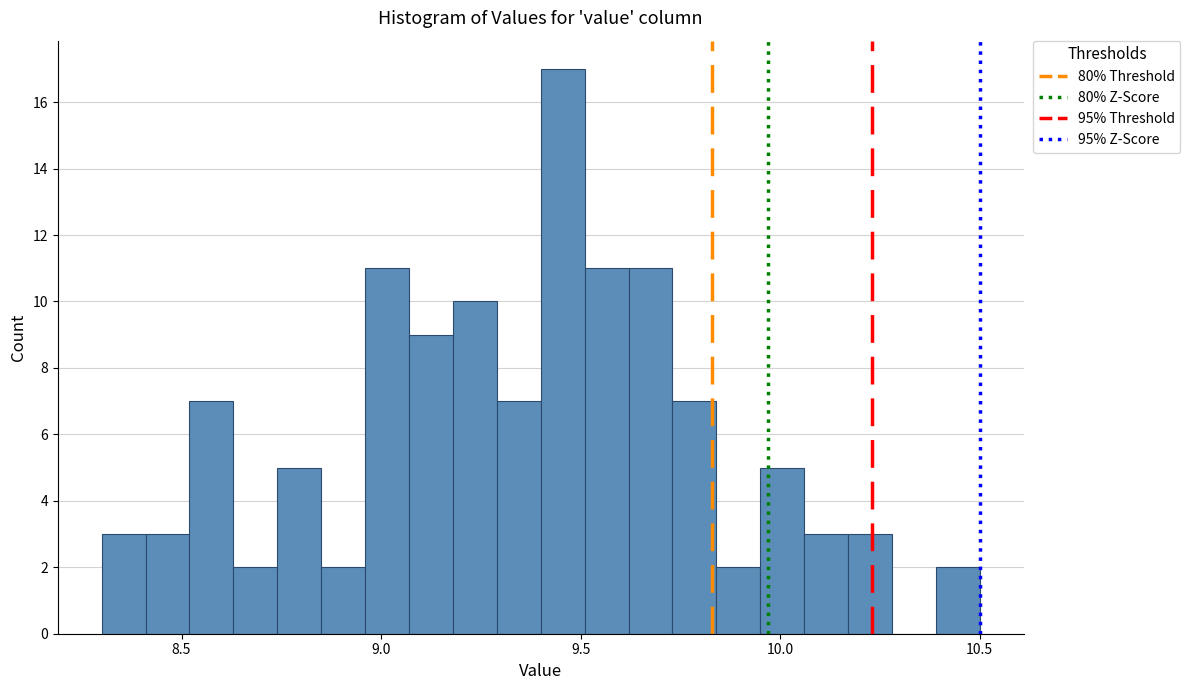

Read against the x-axis, roughly where is the centre of the tallest bar?

9.45